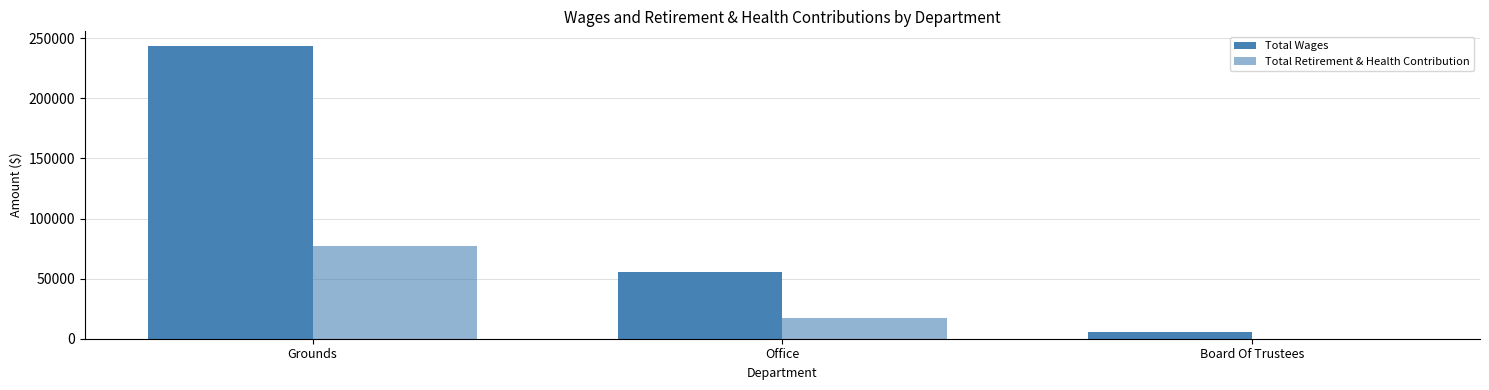

Where is Total Retirement & Health Contribution nearest to the value 38457?

Office